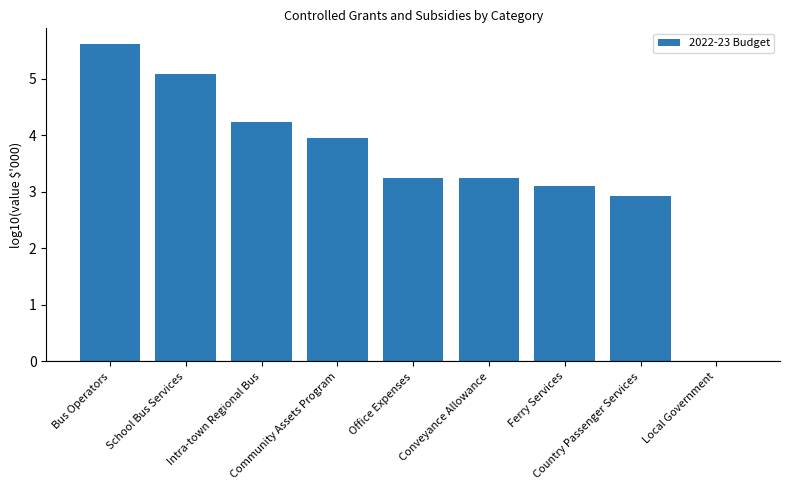

What is the sum of all values?

31.4